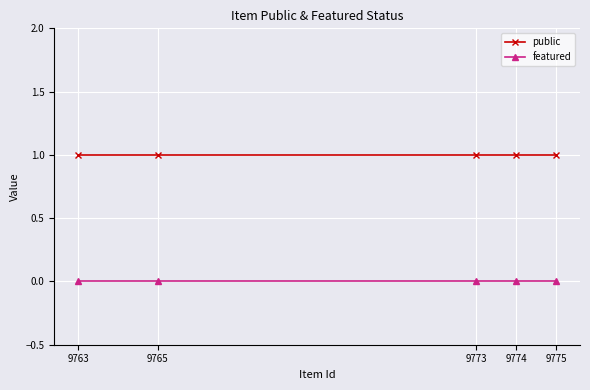

What is the value of the public point at the 3rd from the left?

1